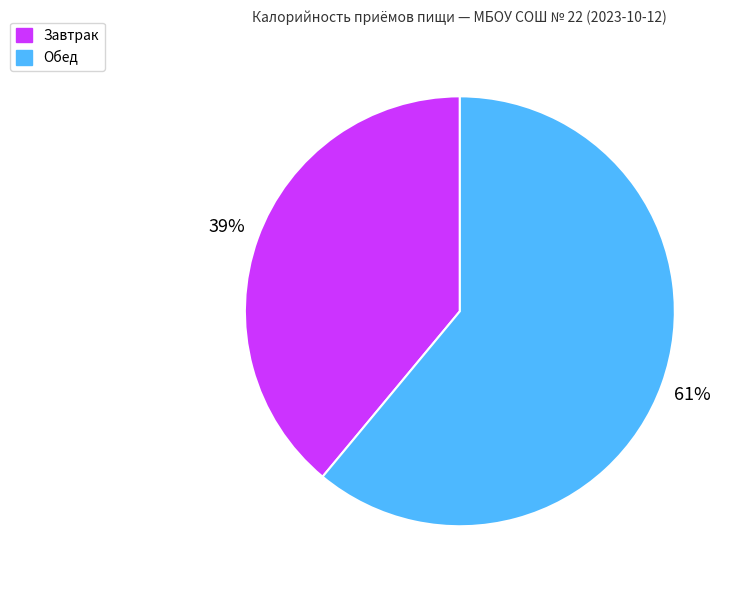

Rank the categories by value from highest to lowest.

Обед, Завтрак